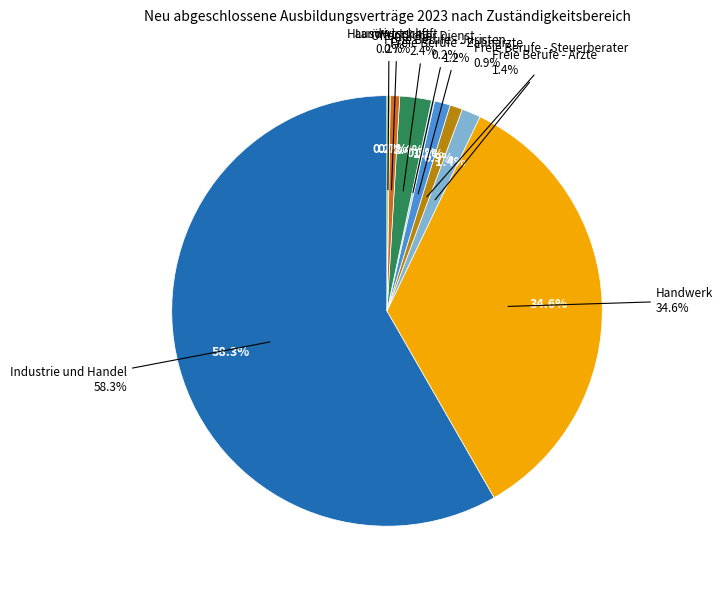

Which has a higher value, Freie Berufe - Zahnärzte or Freie Berufe - Juristen?

Freie Berufe - Zahnärzte